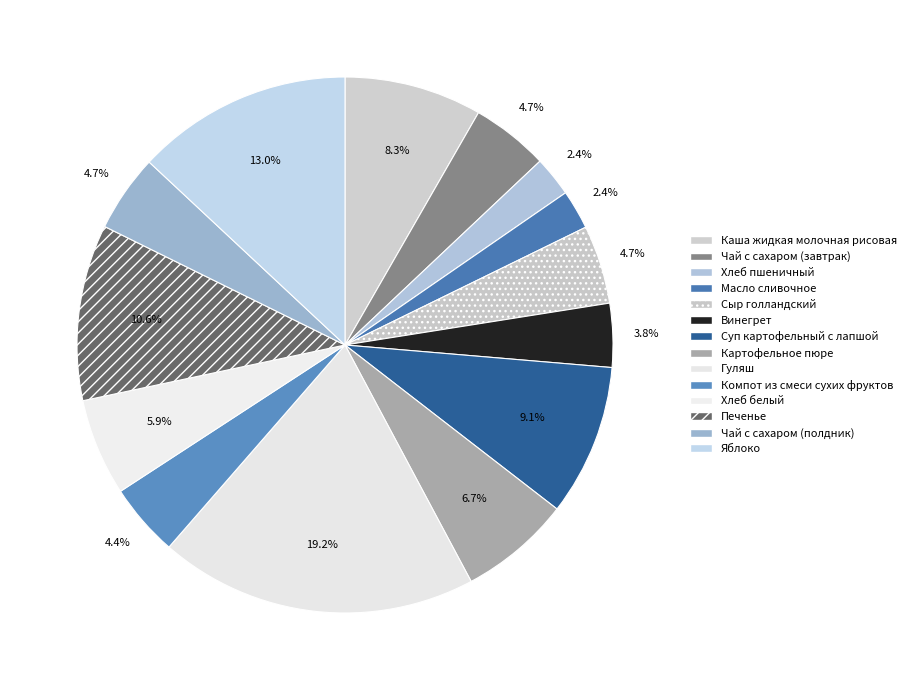

How many segments does this pie chart have?

14